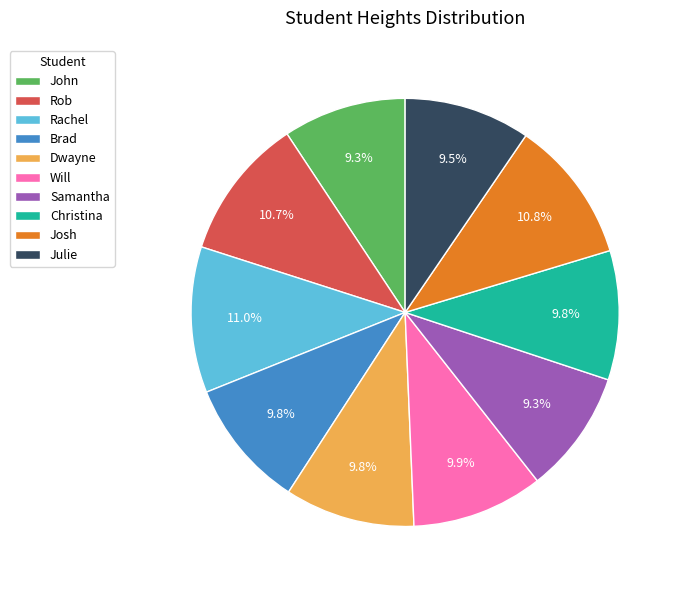

The John slice represents 9% of the pie. True or false?

True